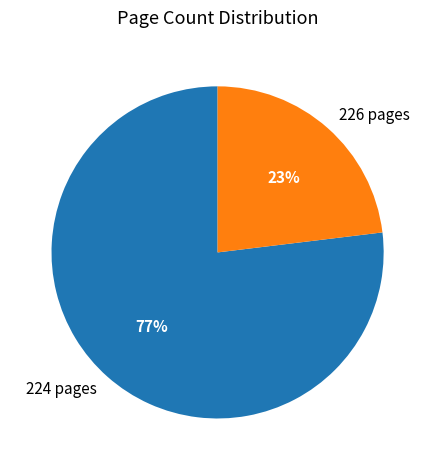

Is the sum of 226 pages and 224 pages greater than half?

Yes